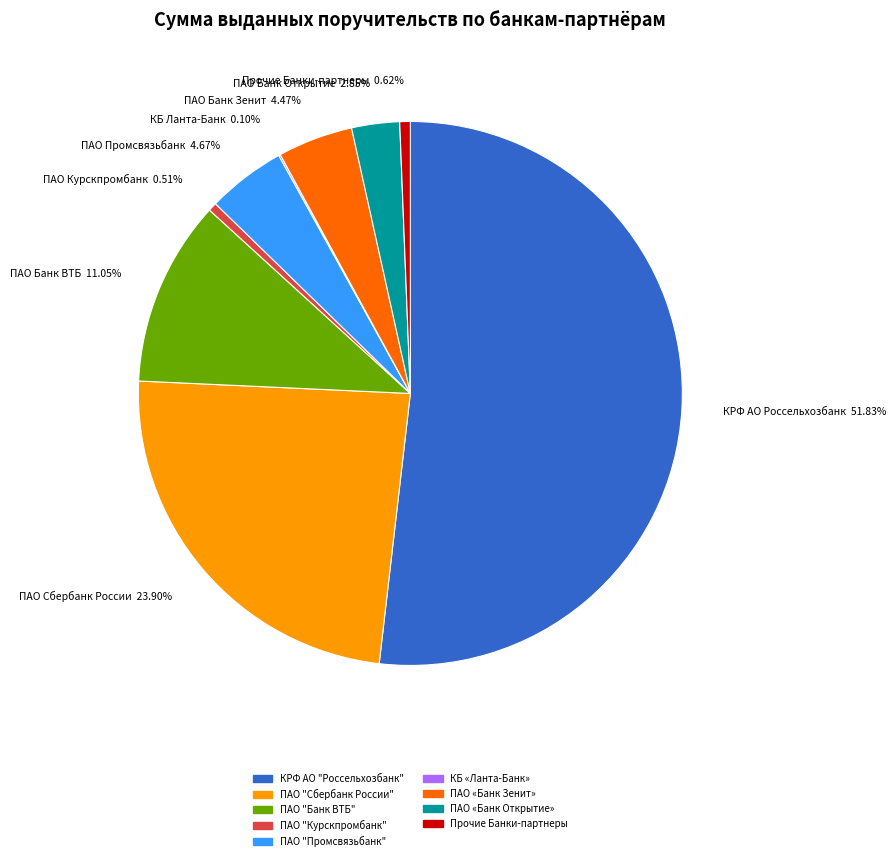

To the nearest percent, what portion does КРФ АО "Россельхозбанк" represent?

52%